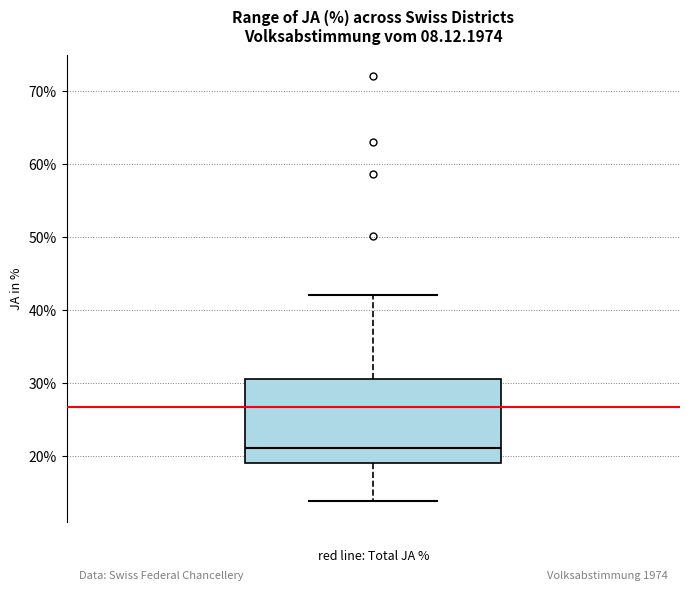

Read this box plot against the y-axis: the position of the median line, the range covered by the box, and the ends of both whiskers. The values are not printed on the chart, so give them approximately, as read against the axis.

median 21, box 19 to 31, whiskers 14 to 42